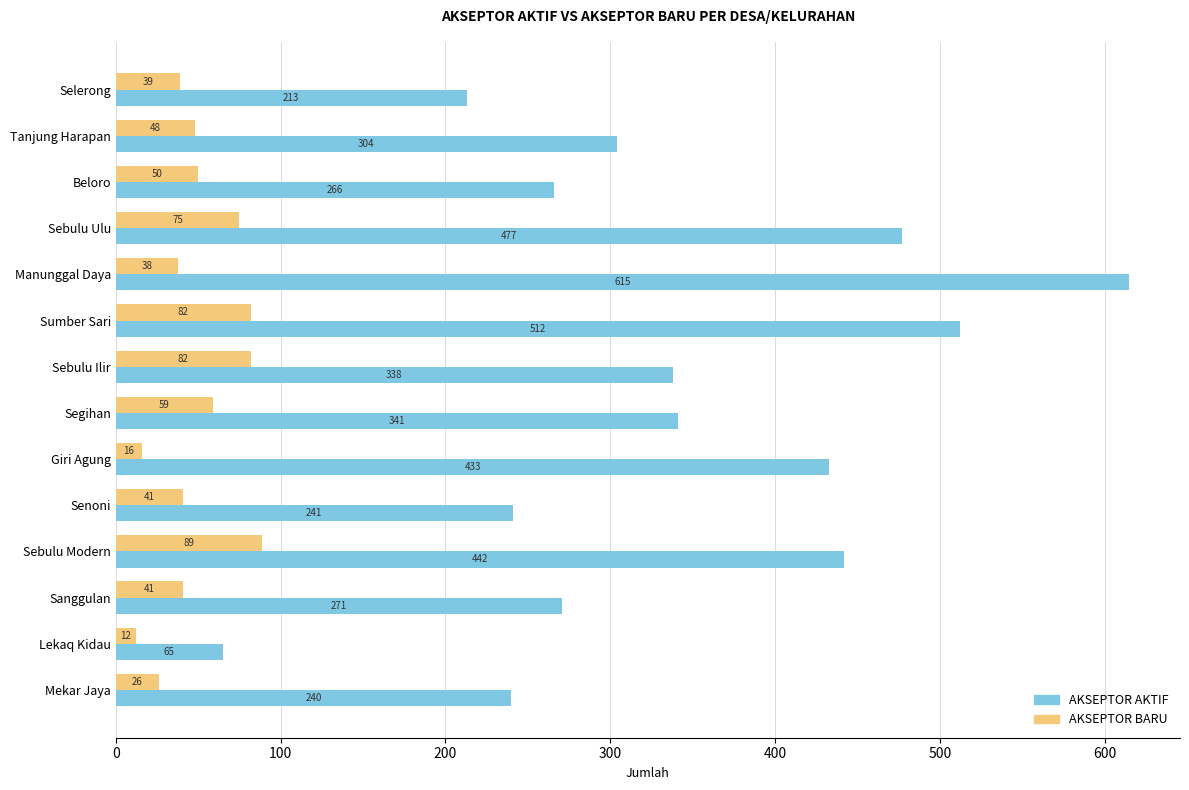

The AKSEPTOR BARU series shows 41 at Sanggulan. True or false?

True